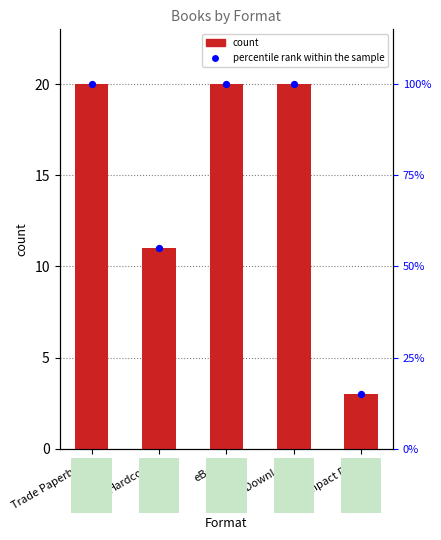

What are all the series names shown in the legend?

count, percentile rank within the sample